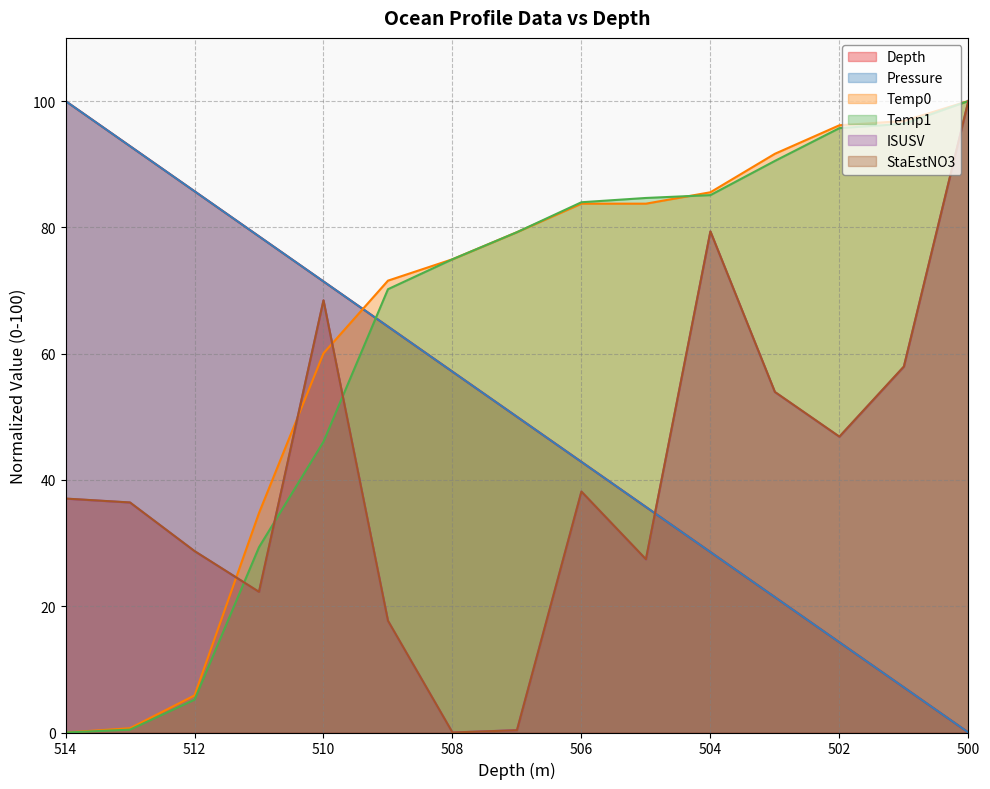

What is the sum of the ISUSV values at 510 and 503?

122.3